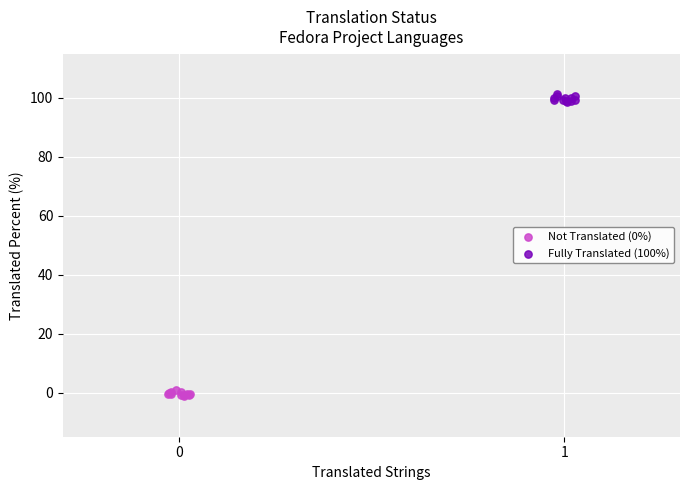

Which series reaches the maximum Y coordinate?

Fully Translated (100%)